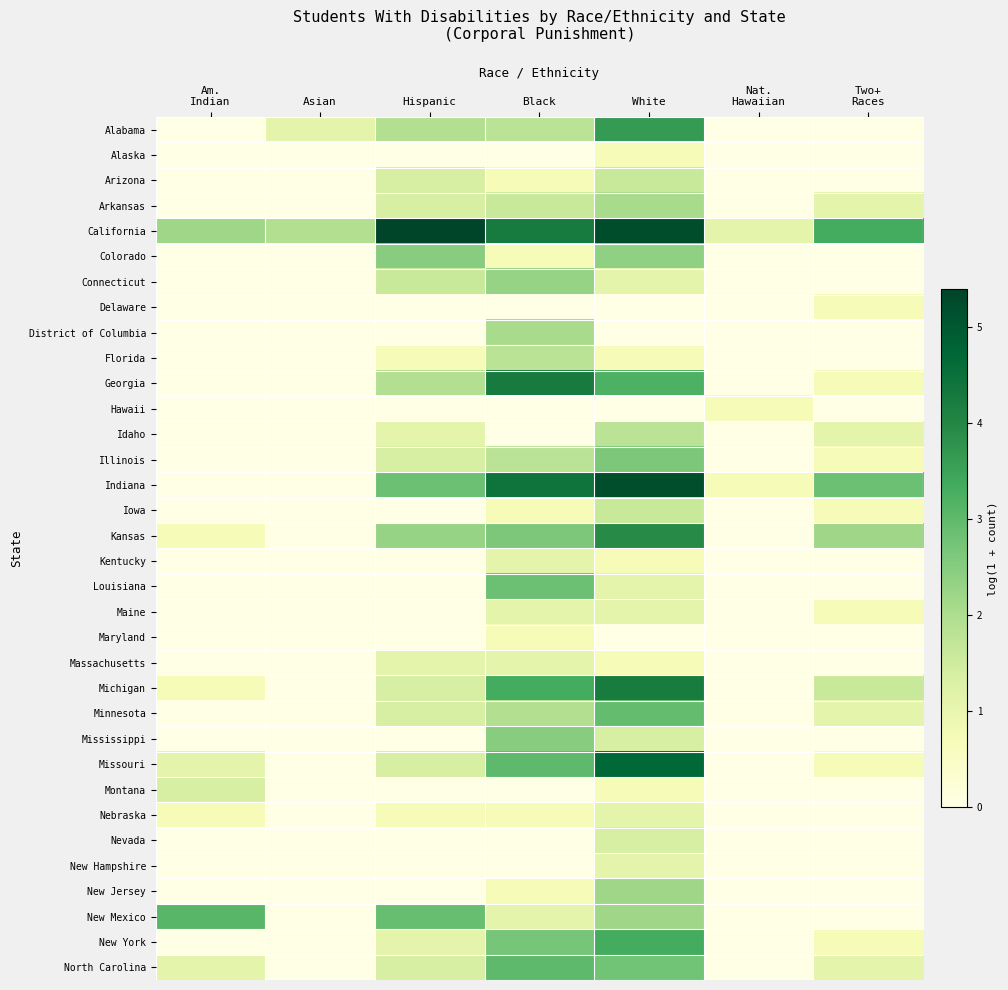

What is the difference between the highest and lowest values at Hispanic?

5.4